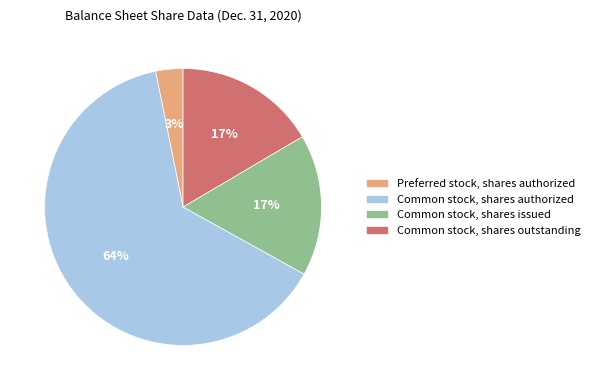

Is the sum of Preferred stock, shares authorized and Common stock, shares issued greater than half?

No